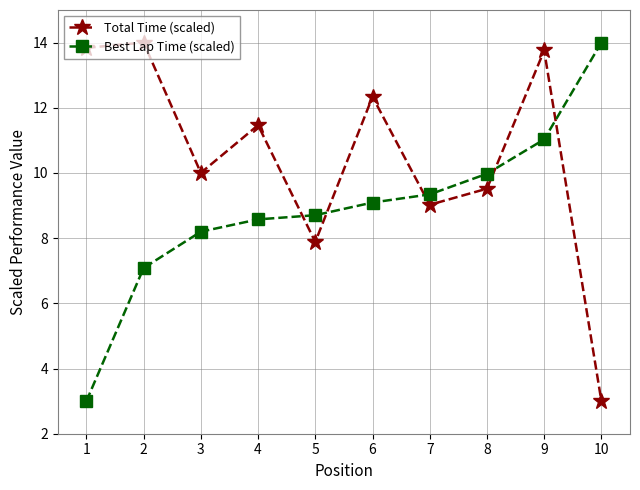

What is the difference between the highest and lowest values at 3?

1.8